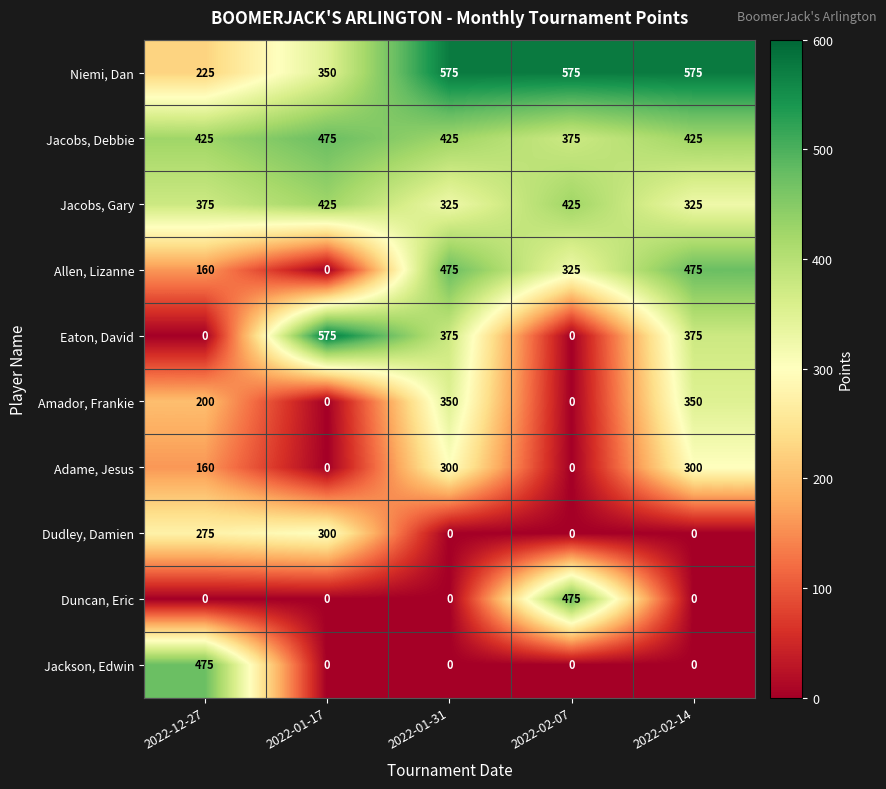

What is the total value across all series at 2022-01-17?

2125